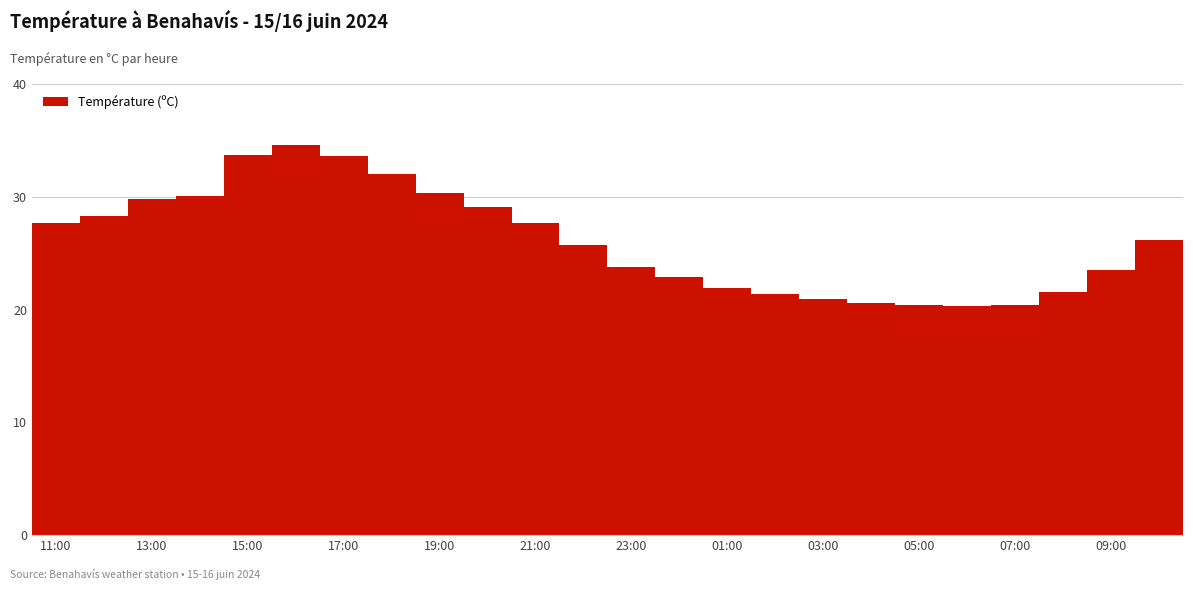

How many data points does each series have?

24